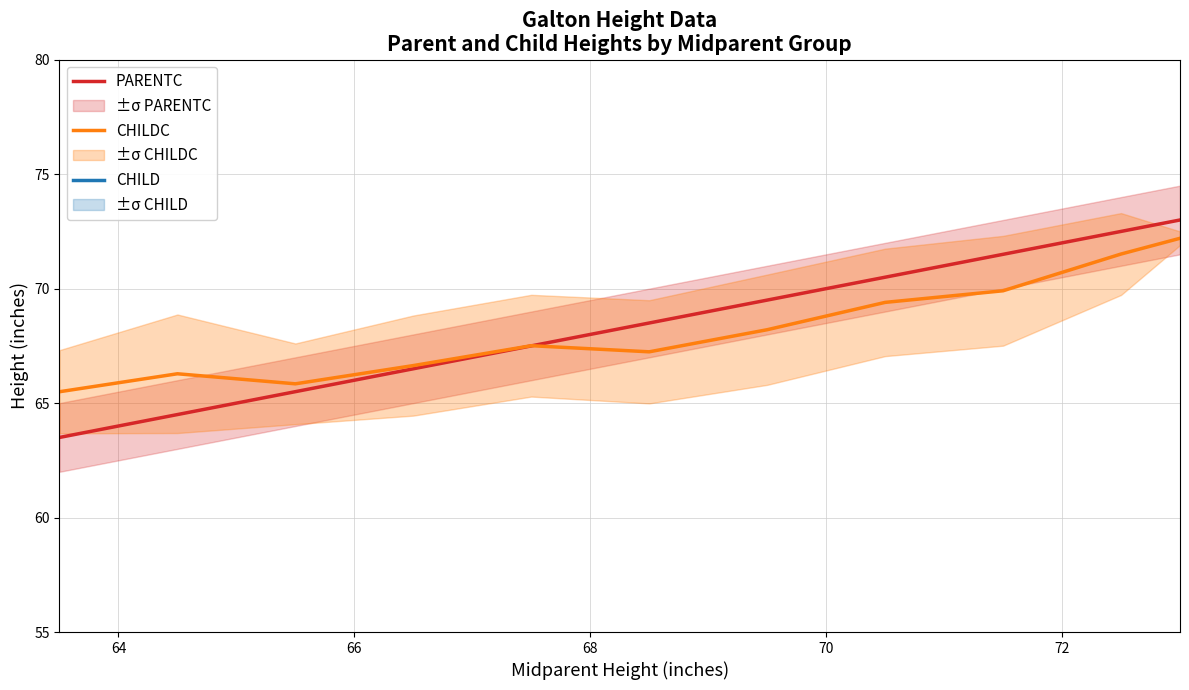

What is the lowest value of the CHILDC series?

65.5